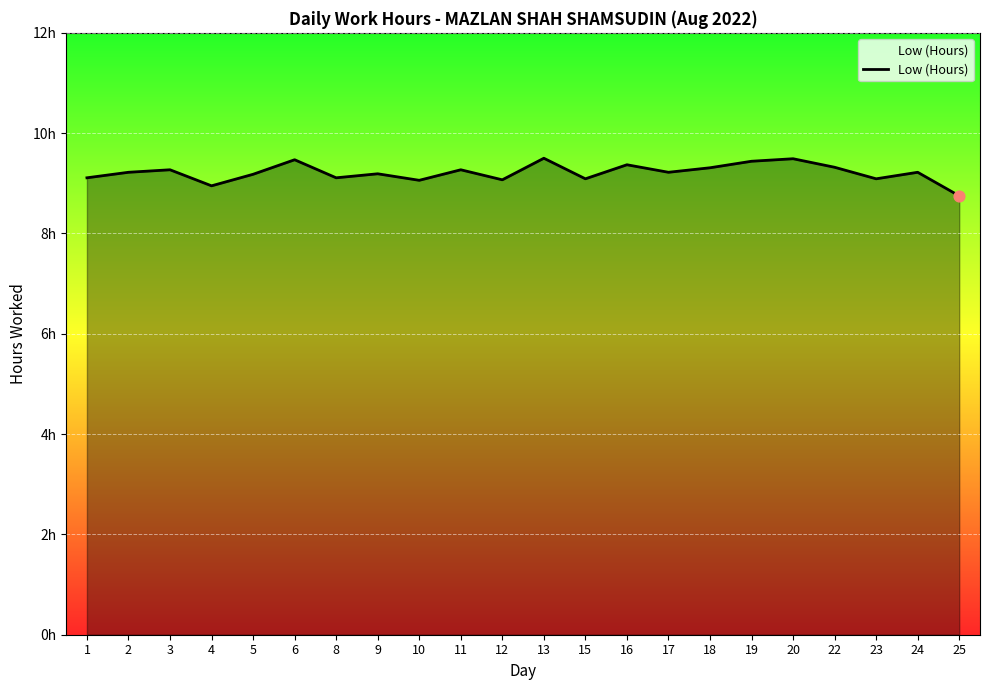

What is the change in value from 9 to 10?

-0.1